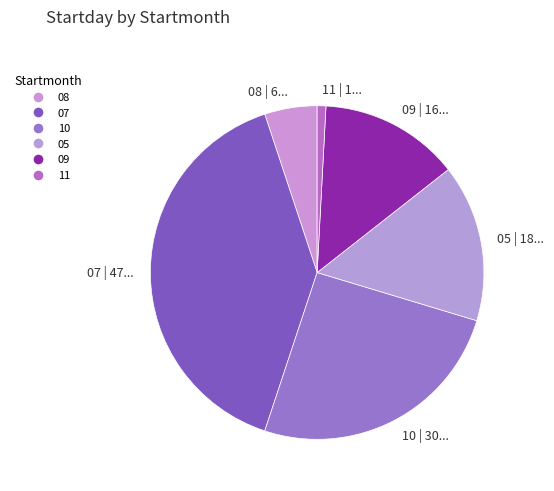

Which category has the smallest portion of the pie?

11 | 1...